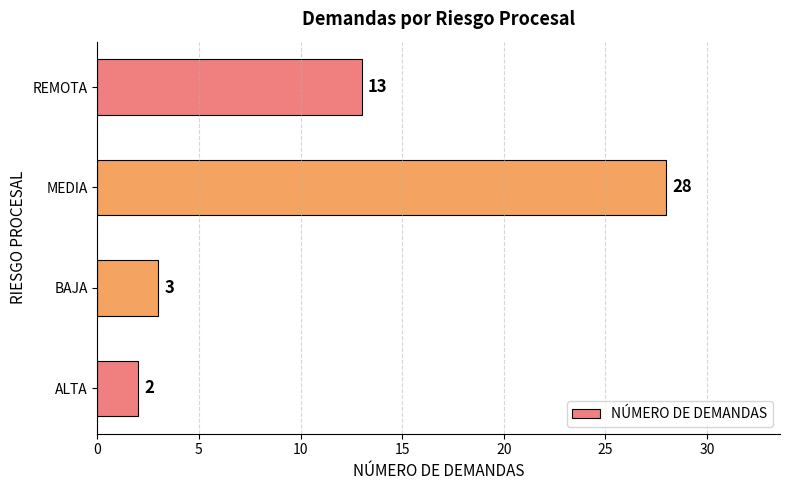

Are the bars grouped side by side (vs. stacked)?

No